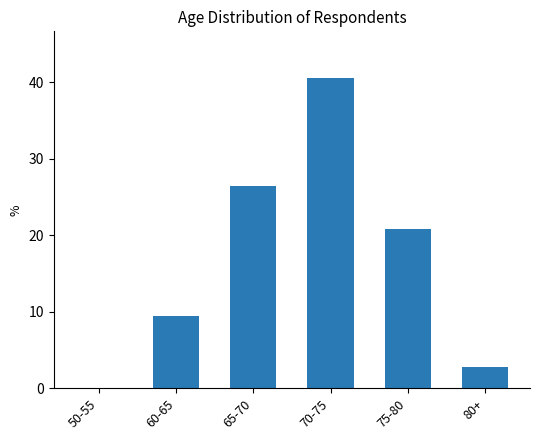

Is it true that the value at 75-80 is 20.8?

True